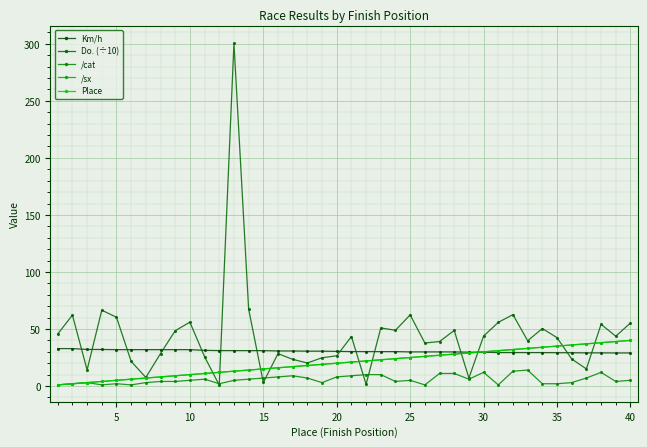

How many intersections are there between Km/h and Place?

1